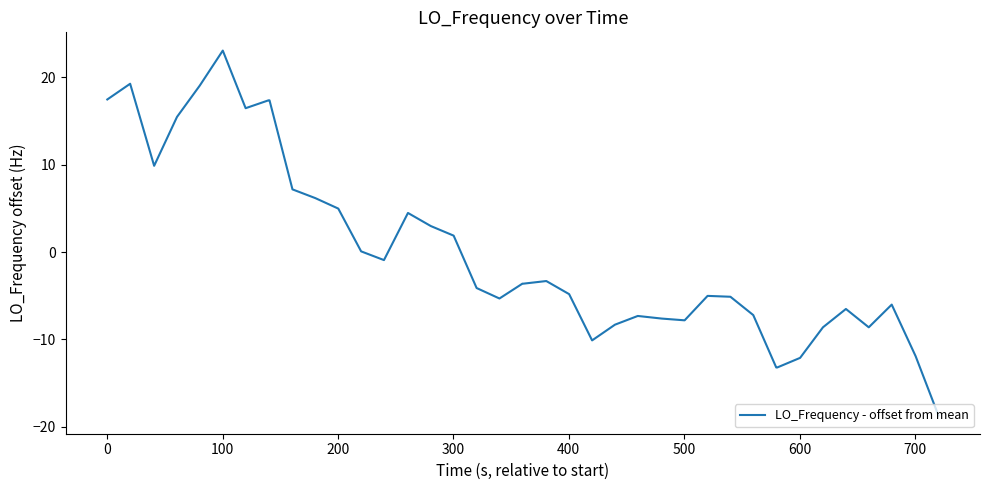

What is the difference between the maximum and minimum values?

41.8